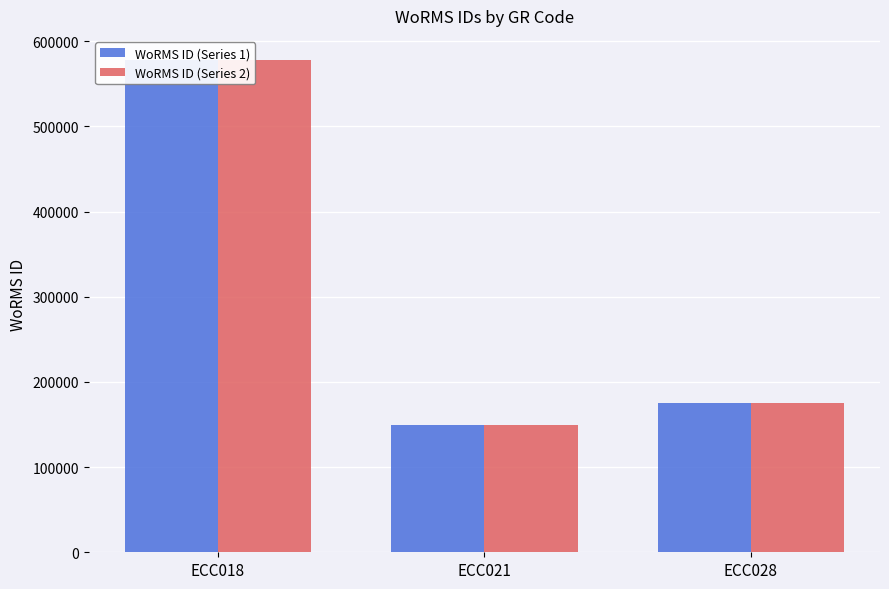

Is it true that WoRMS ID (Series 2) equals 309518 at ECC018?

False